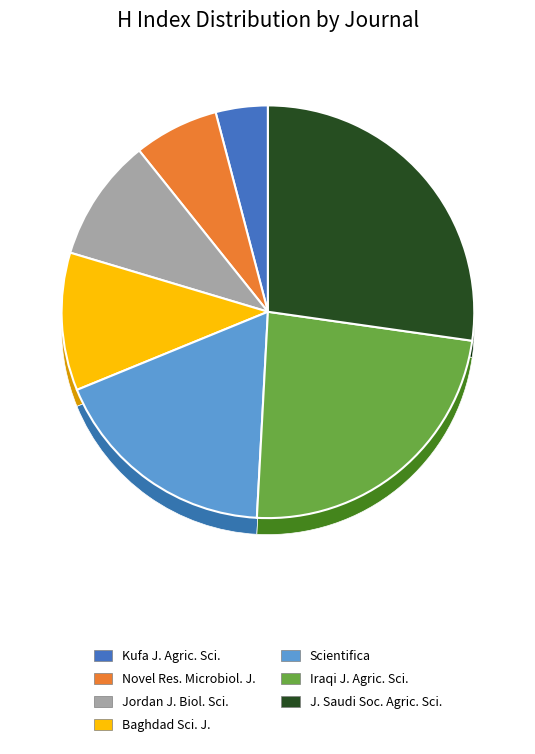

To the nearest percent, what is the difference between the Scientifica and Iraqi Journal of Agricultural Sciences slice percentages?

6%